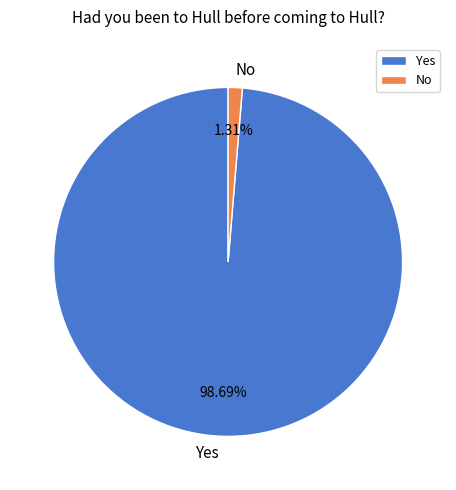

True or false: Yes accounts for 89% of the total.

False